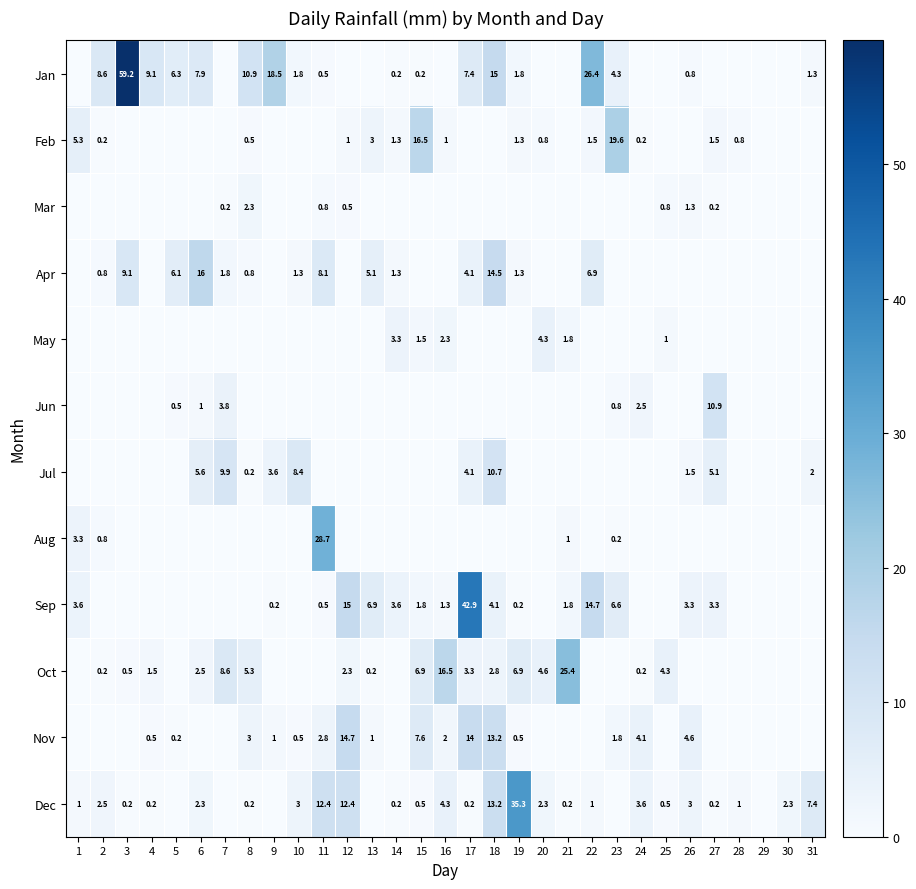

The Nov series shows 2.9 at 16. True or false?

False